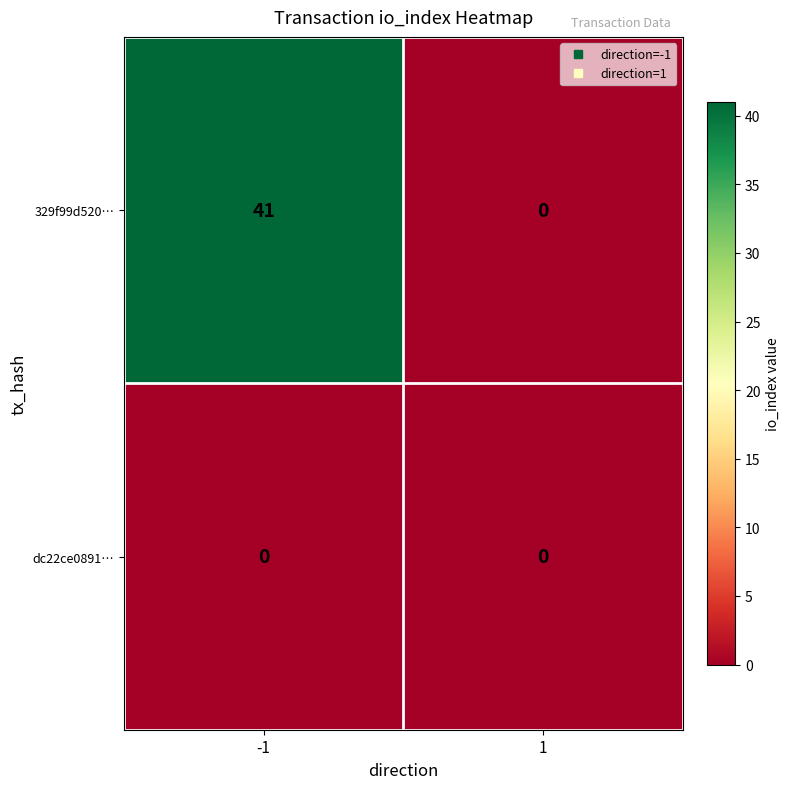

Reading right to left, list all the values displayed in this chart.

329f99d520…: 0	41
dc22ce0891…: 0	0